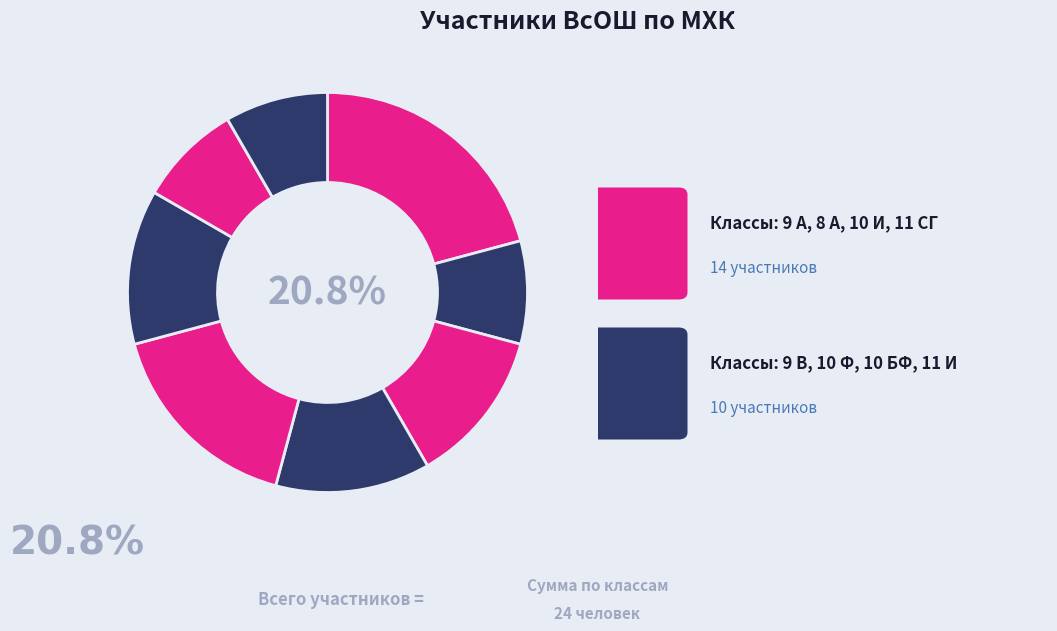

Combined, what portion of the pie is 8 А and 10 Ф?

25.0%